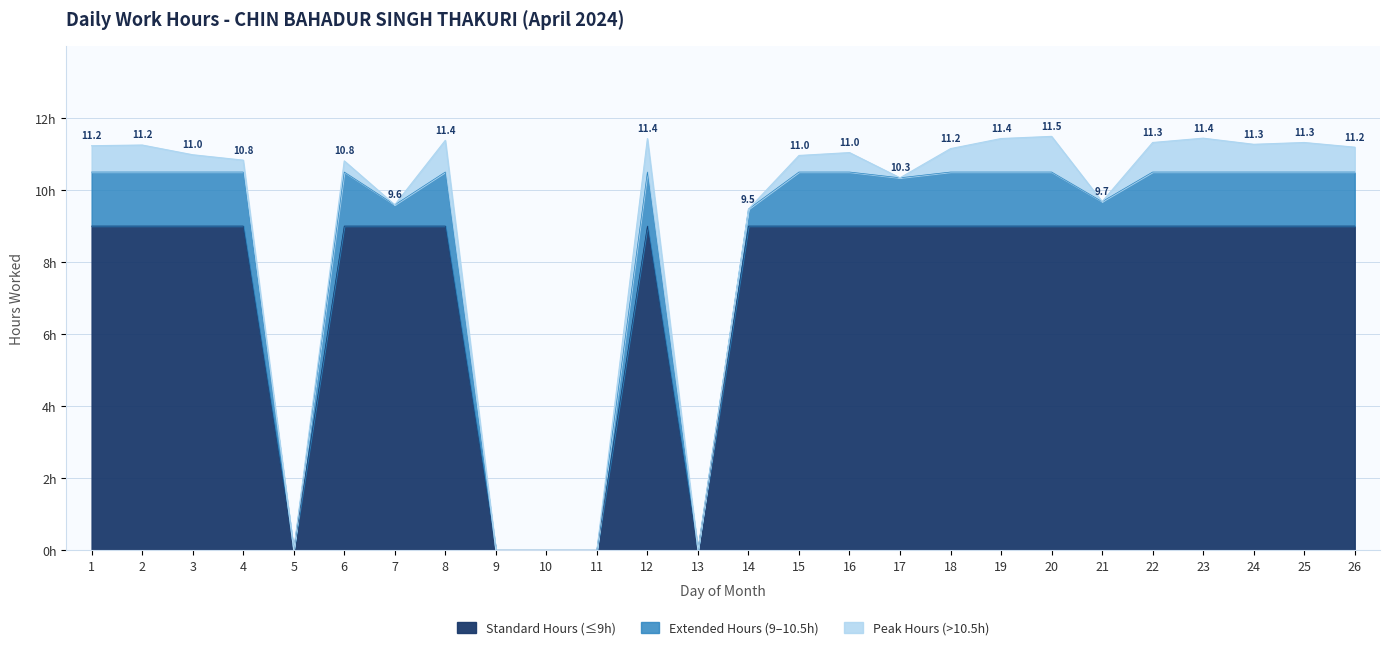

Is it true that the value at 3 is 18.7?

False